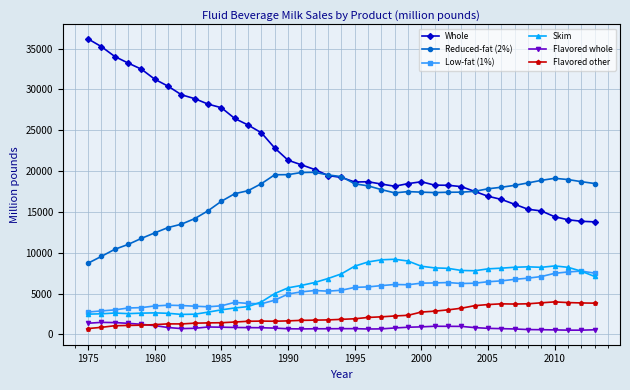

What is the difference between the maximum and minimum values in the Low-fat (1%) series?

5013.5